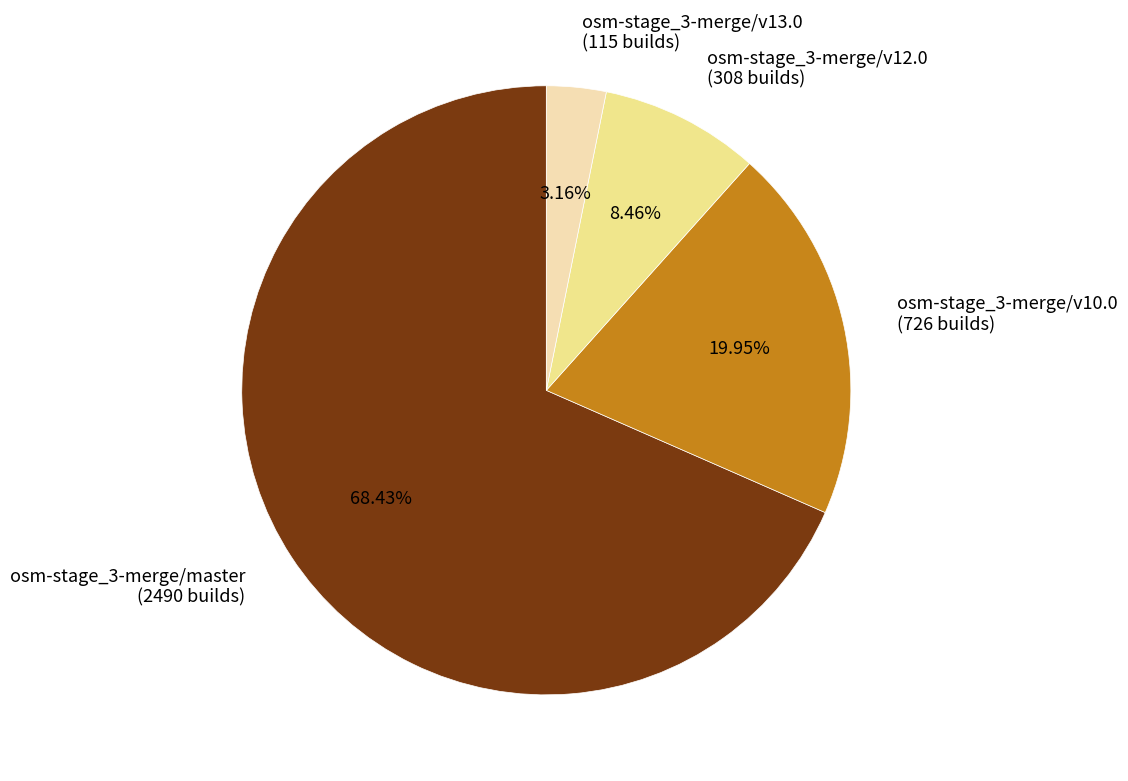

What is the ratio of the value at osm-stage_3-merge/v10.0 (726 builds) to the value at osm-stage_3-merge/v12.0 (308 builds)?

2.4